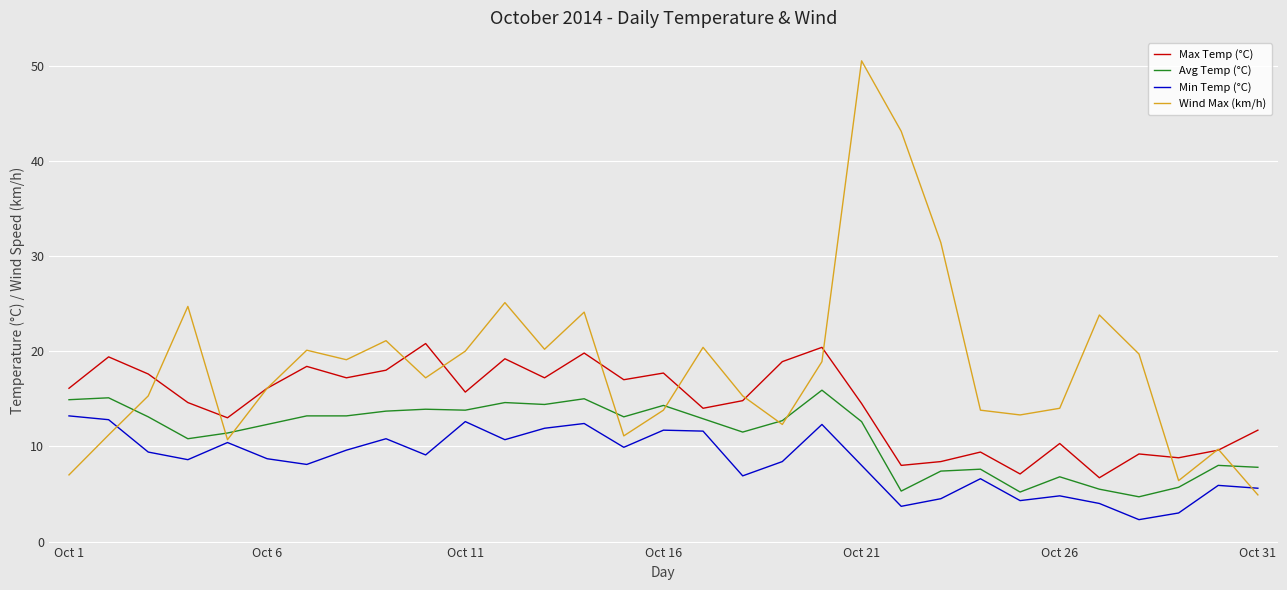

Which series has the widest spread of values?

Wind Max (km/h)